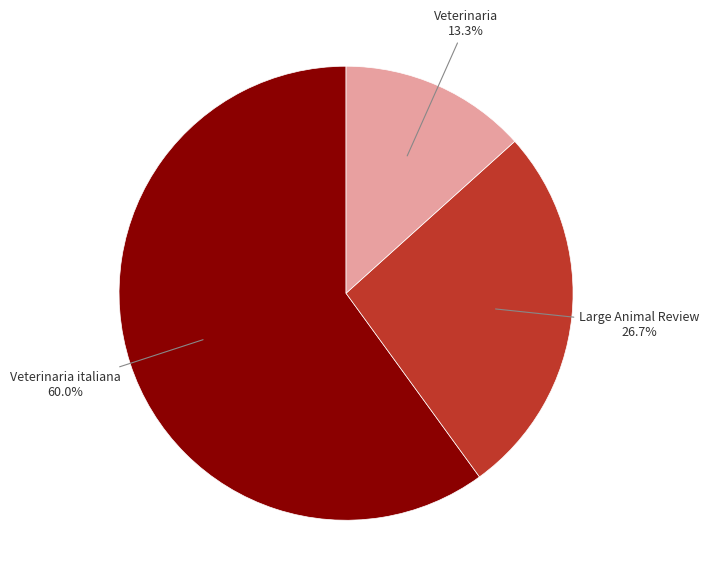

How many segments does this pie chart have?

3